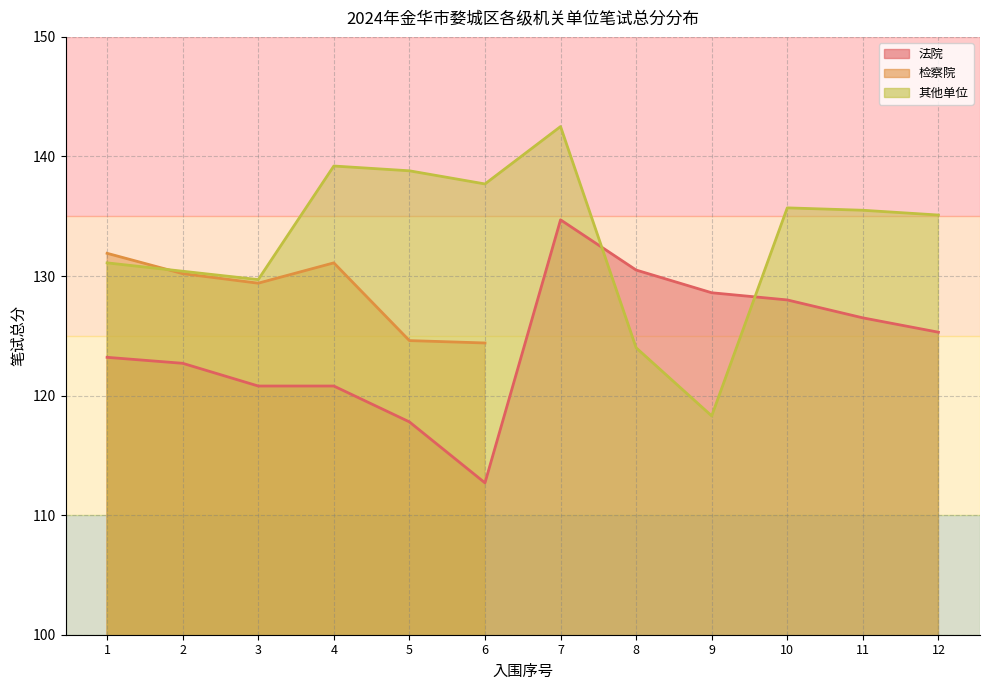

Where is 其他单位 nearest to the value 130?

3